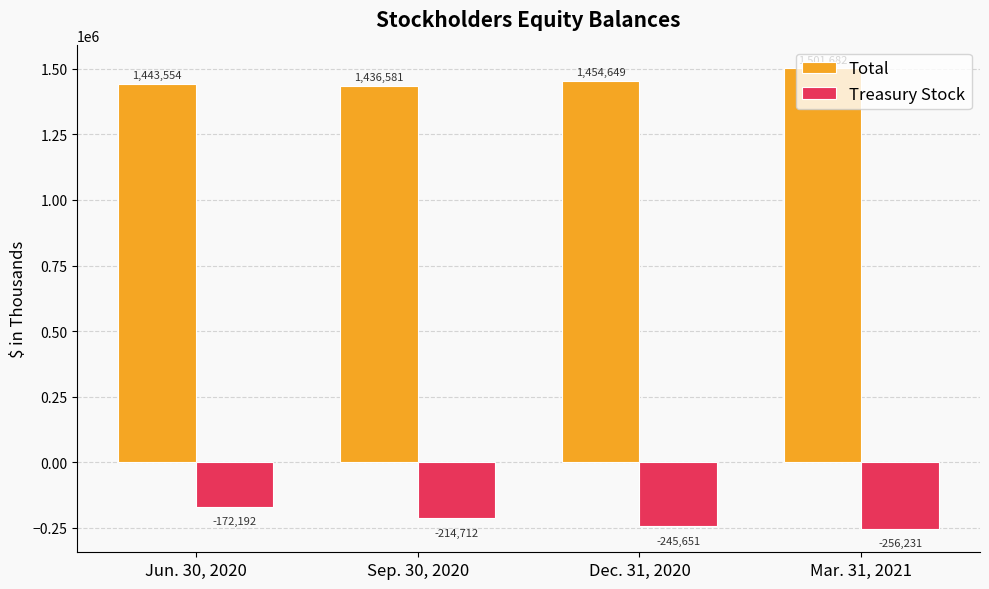

What is the difference between the maximum and second lowest values in the Total series?

58128